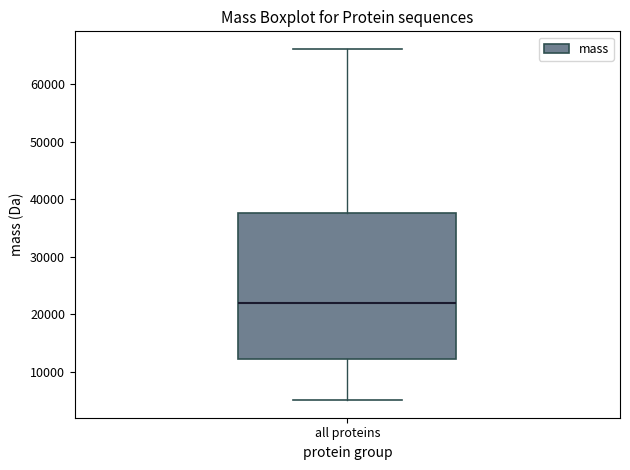

Transcribe this box plot: give where the median line is, the range the box spans, and where the two whiskers end, as read against the y-axis. The values are not printed on the chart, so give them approximately, as read against the axis.

median 22000, box 12000 to 38000, whiskers 5000 to 66000